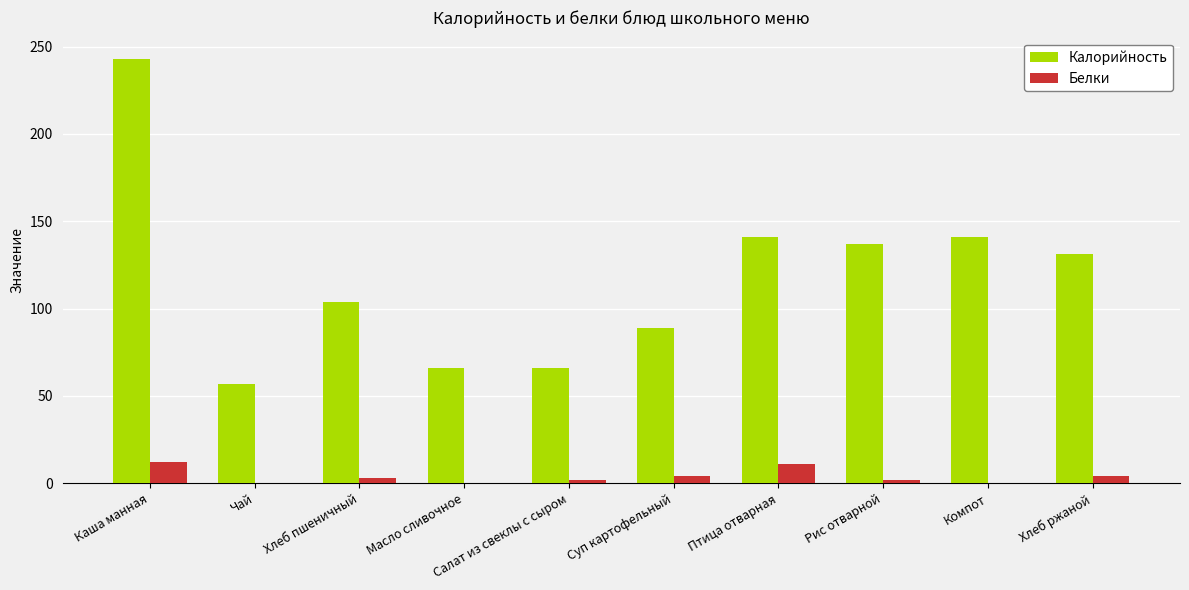

What are all the series names shown in the legend?

Калорийность, Белки